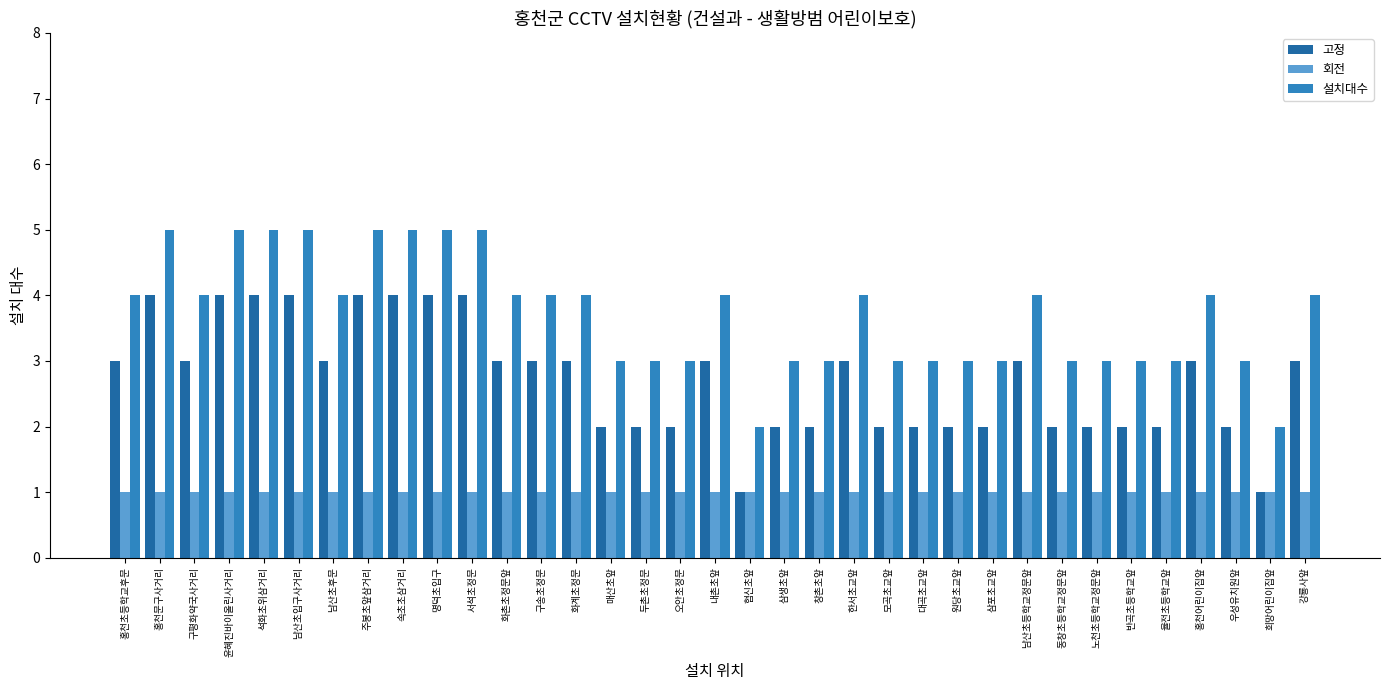

Is the value of 회전 at 강룡사앞 greater than the value of 설치대수 at 구평화약국사거리?

No